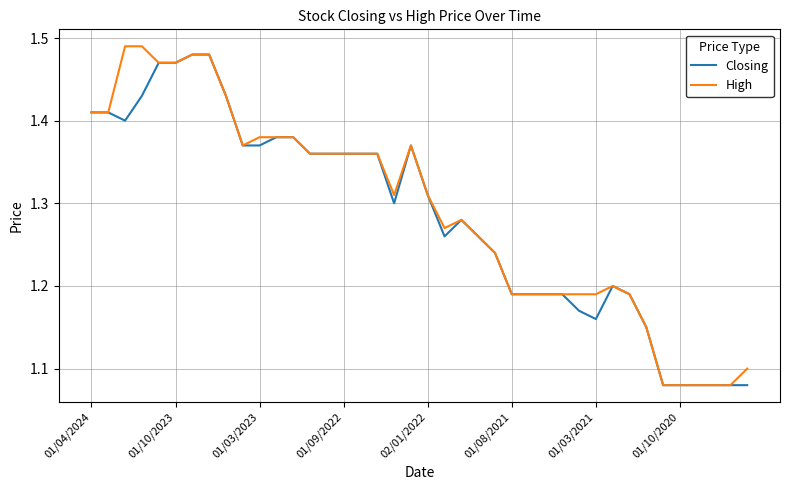

Does the chart display data point markers on the line(s)?

No